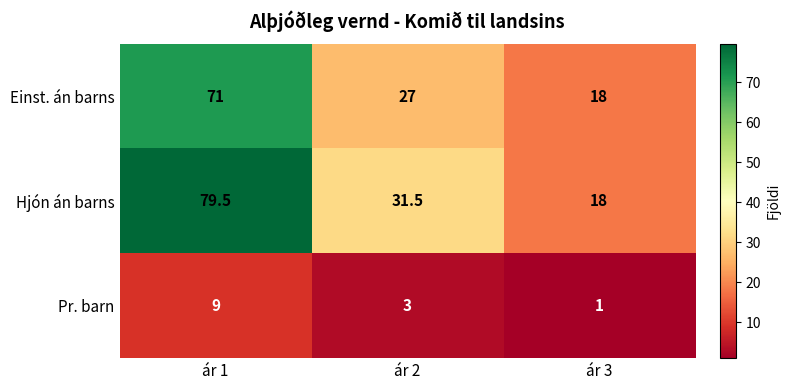

How many Einst. án barns values are between 18 and 71?

3